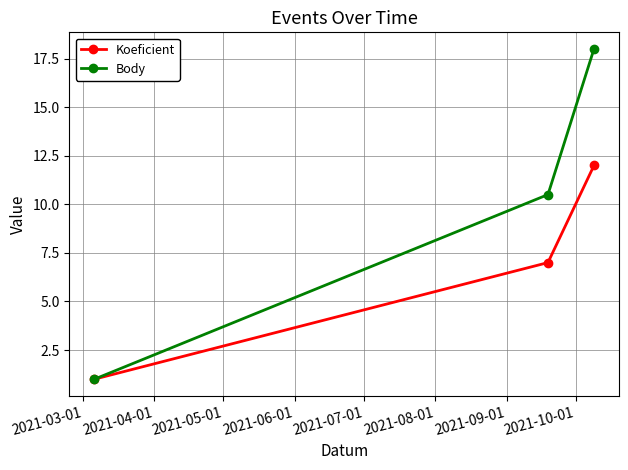

List the series in order of their peak value, highest first.

Body, Koeficient